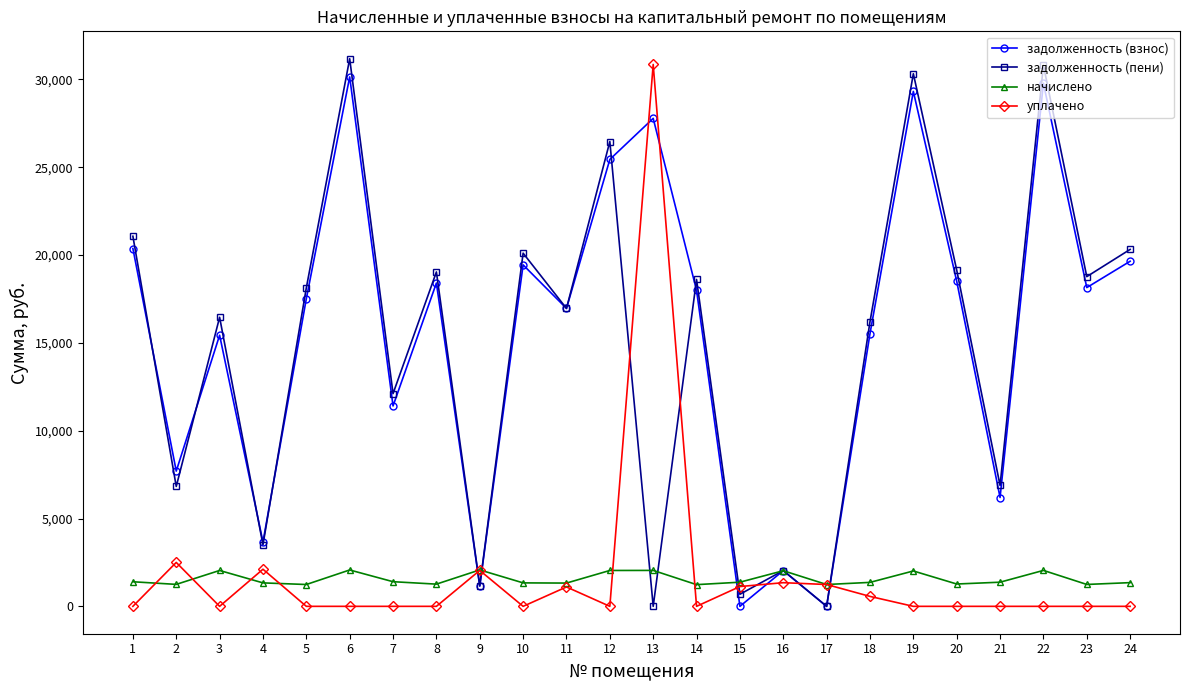

Which series changed the most between 10 and 19?

задолженность (пени)